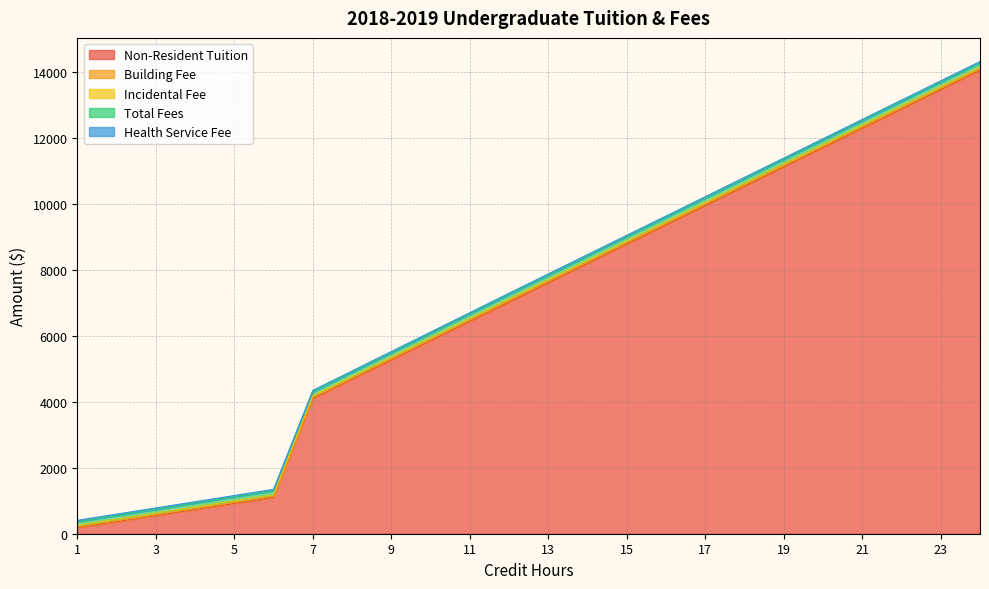

Rank the series at 23 from highest to lowest value.

Non-Resident Tuition, Total Fees, Incidental Fee, Building Fee, Health Service Fee